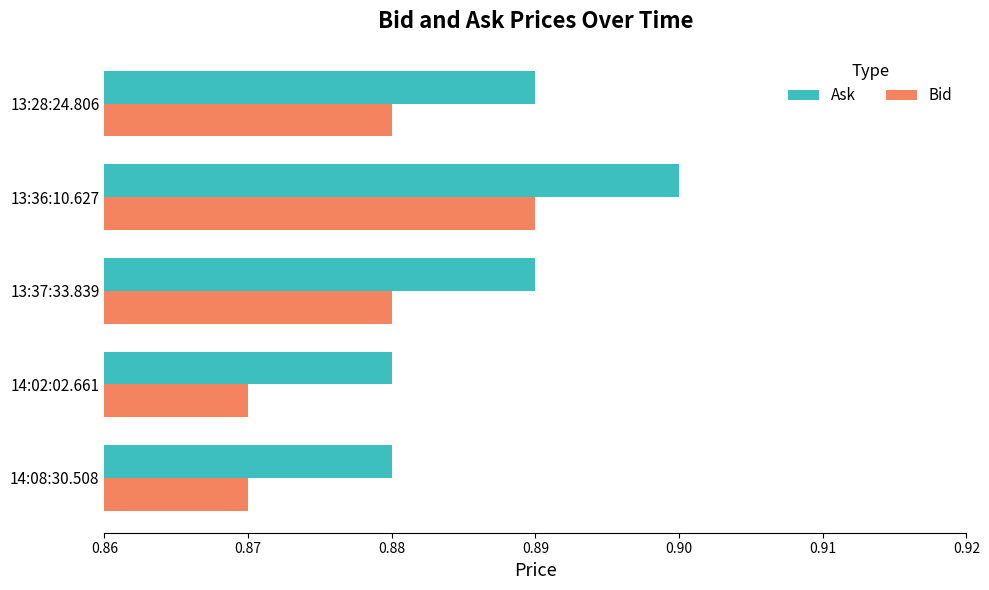

Which series has the largest total across all categories?

Ask